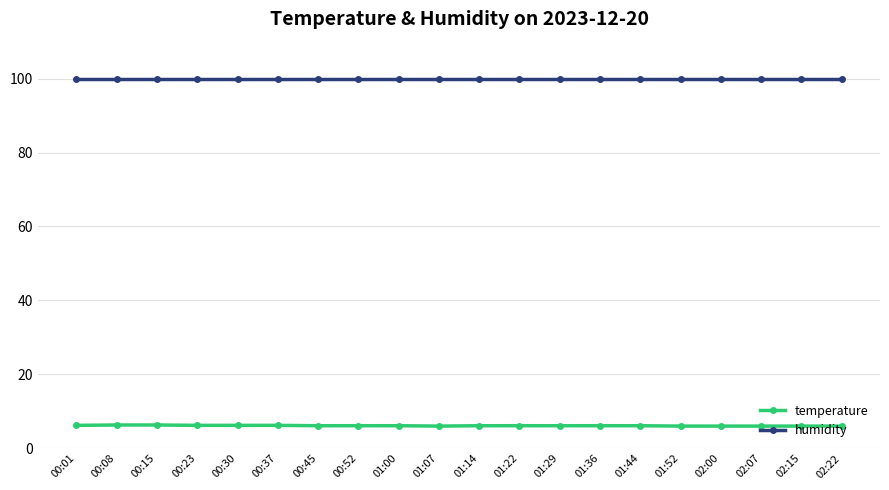

Rank the series at 00:45 from highest to lowest value.

humidity, temperature